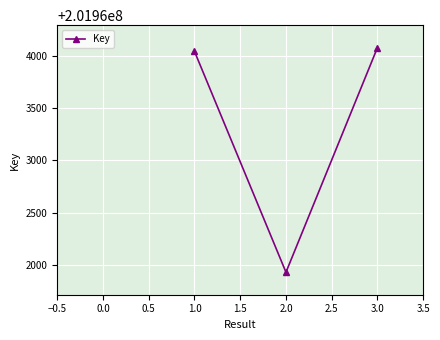

Rank the categories by value from lowest to highest.

2.0, 1.0, 3.0